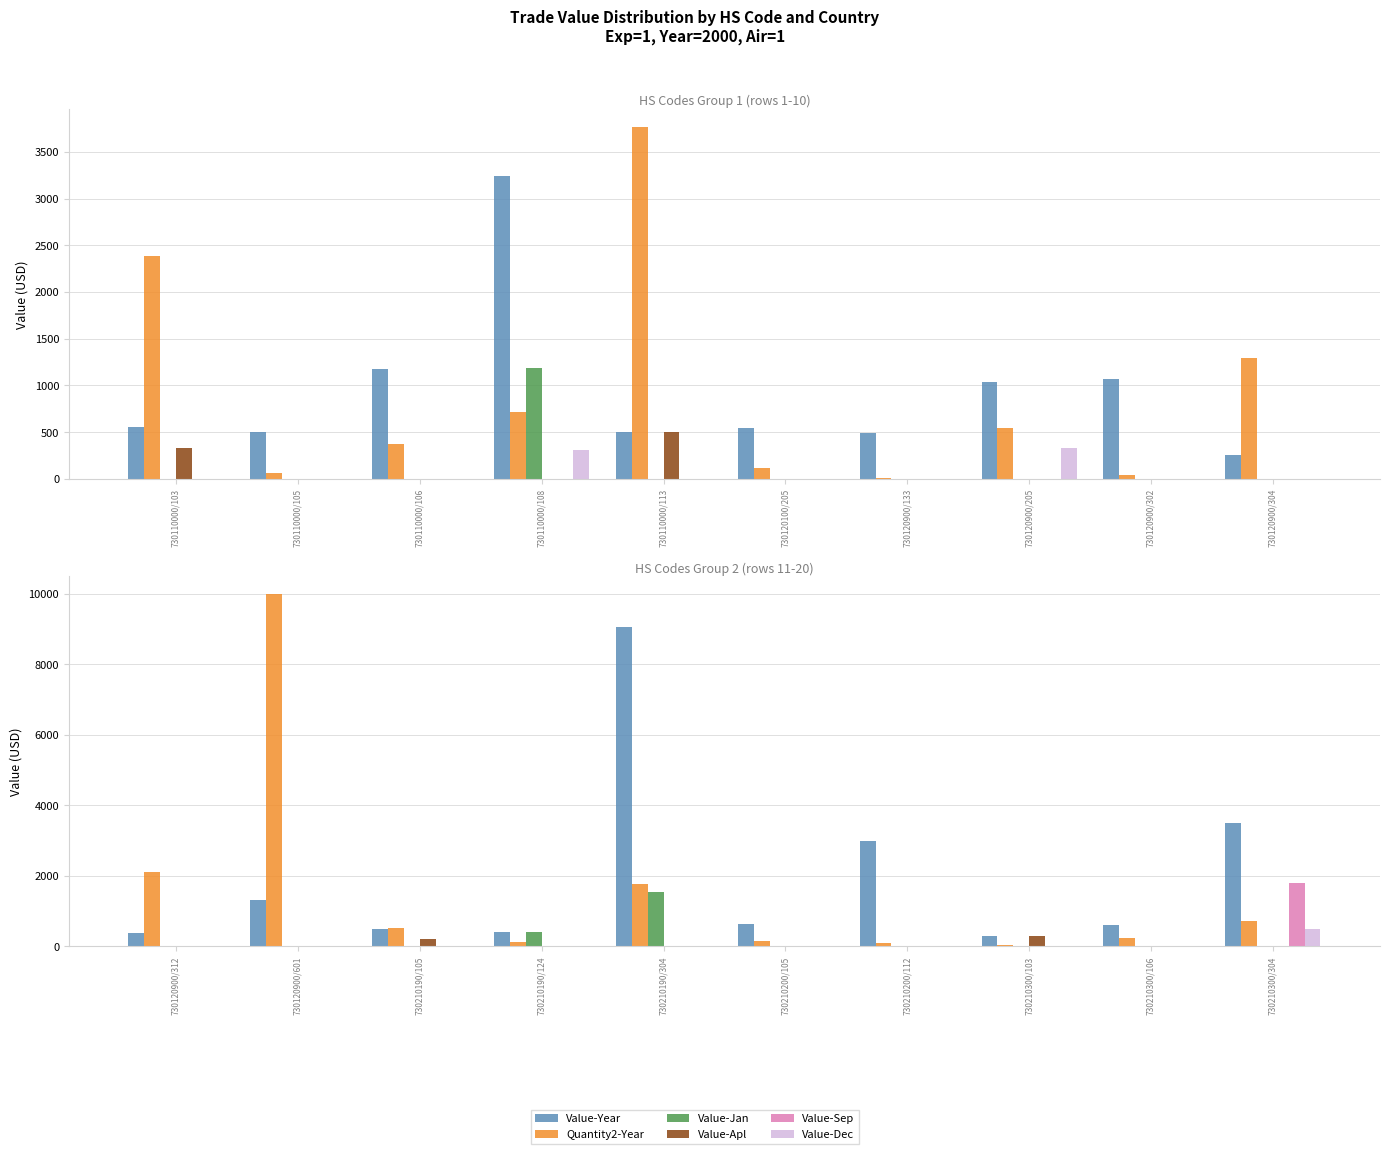

What are all the series names shown in the legend?

Value-Year, Quantity2-Year, Value-Jan, Value-Apl, Value-Sep, Value-Dec